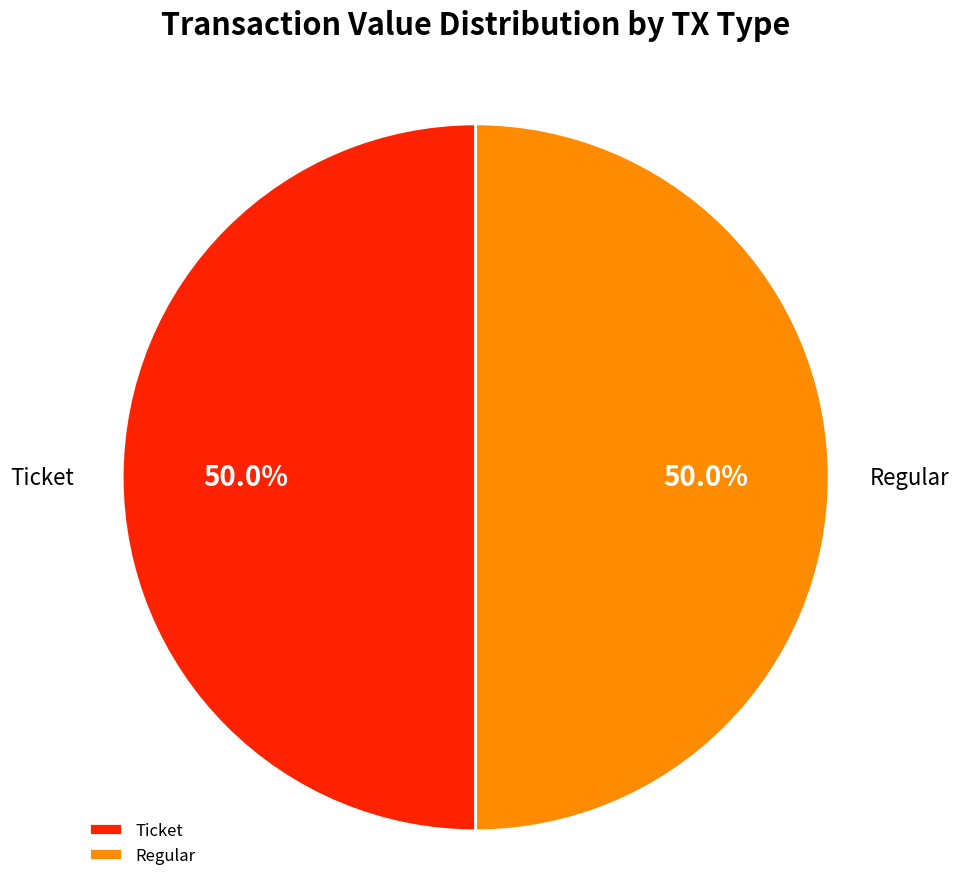

Approximately how many times larger is the value at Ticket compared to Regular?

1.0